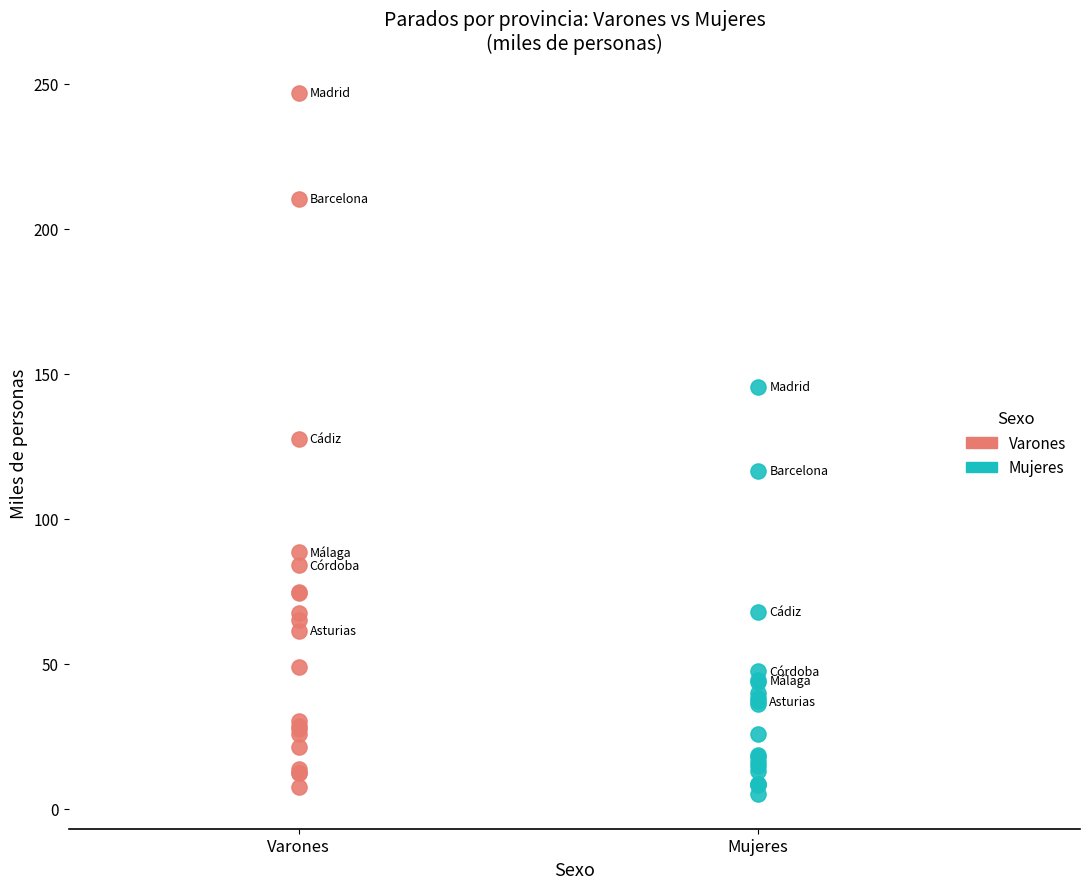

Which series has the widest spread of Y values?

Varones